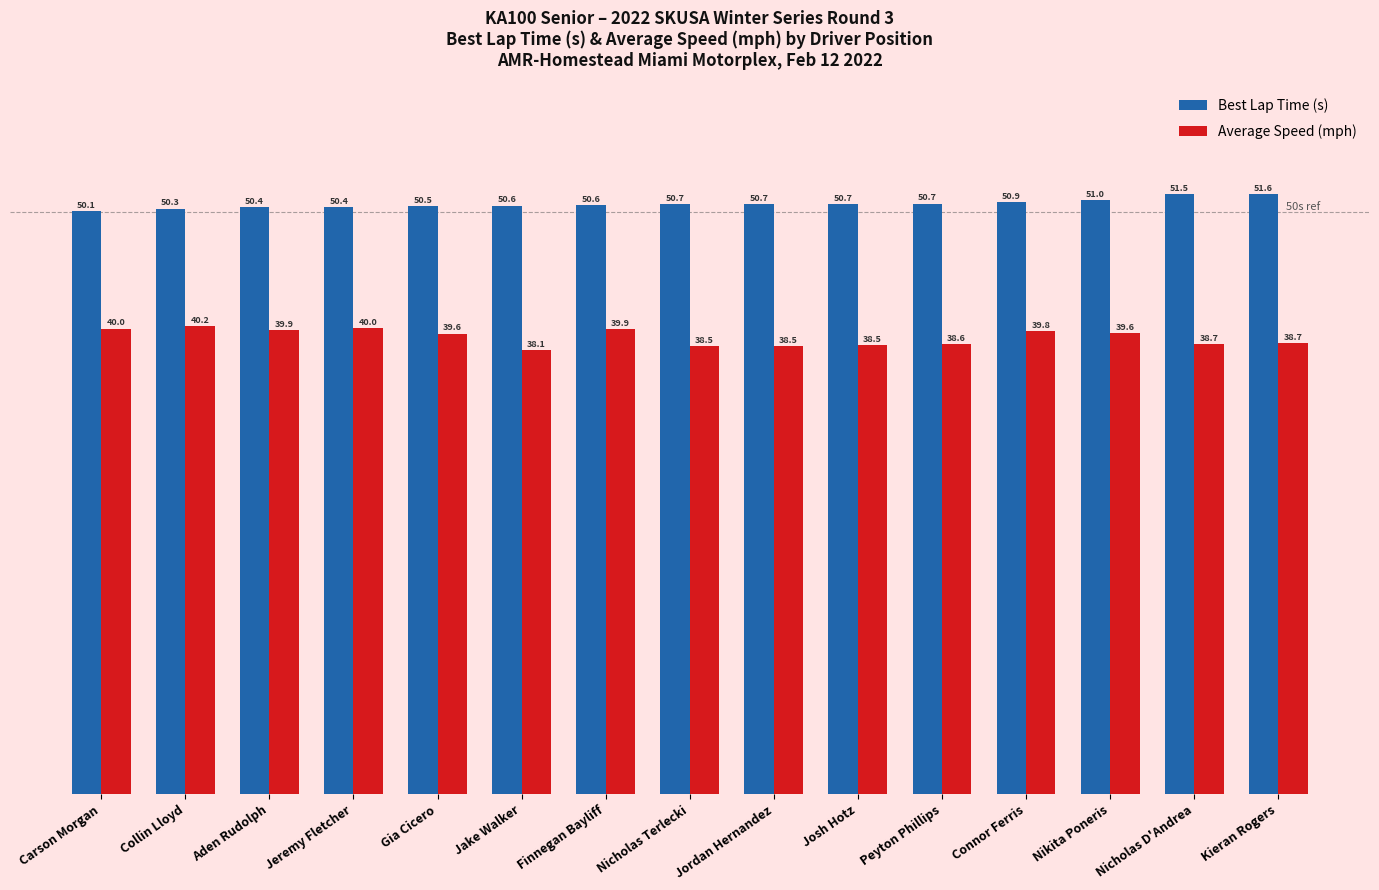

List the series in order of their peak value, lowest first.

Average Speed (mph), Best Lap Time (s)